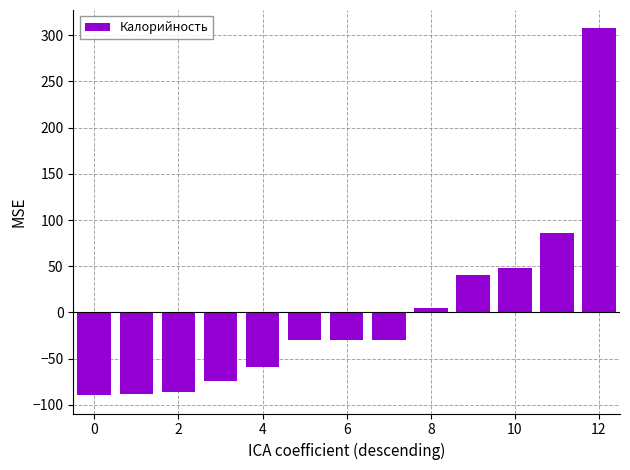

What is the value of the 13th bar from the left?

307.5